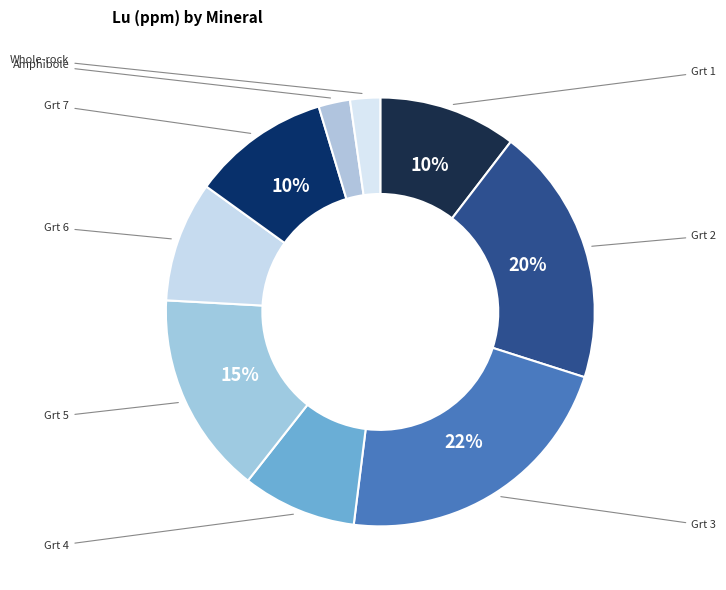

To the nearest percent, what is the difference between the Grt 3 and Grt 2 slice percentages?

3%